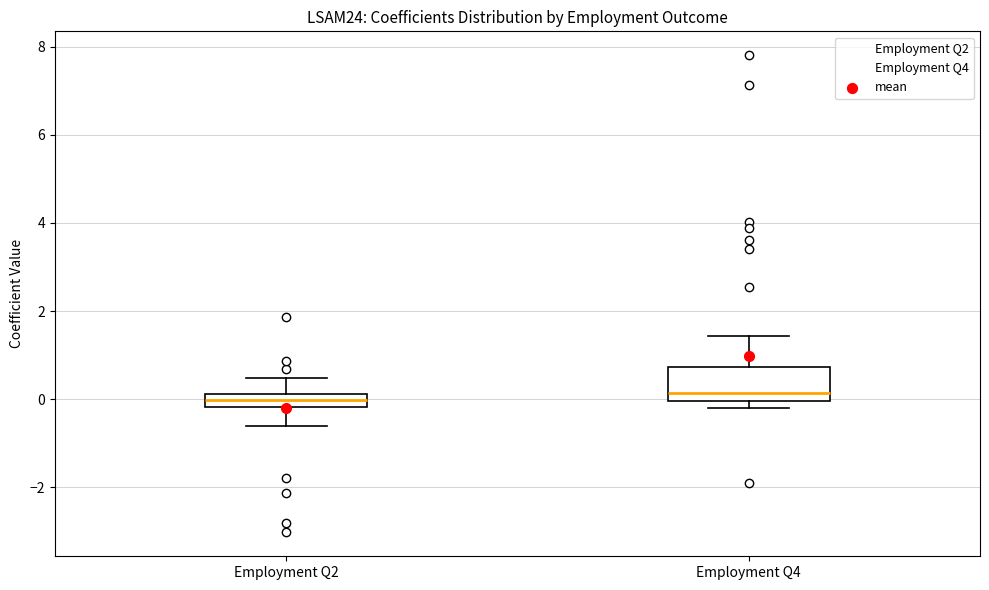

Comparing the boxes themselves (not the whiskers), which one is the tallest?

Employment Q4